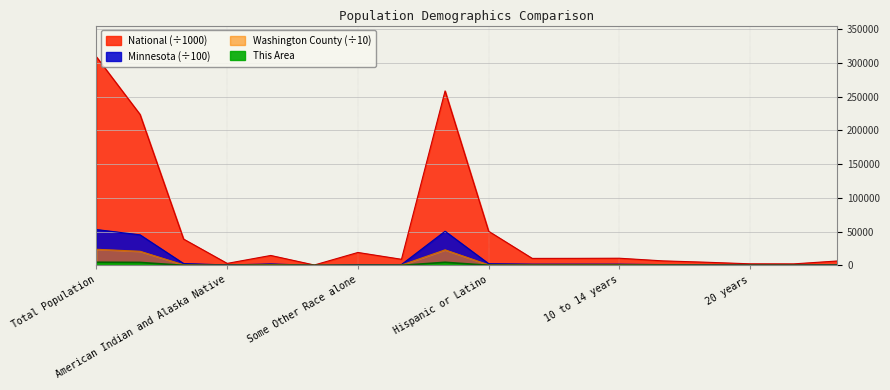

What is the sum of the Minnesota values at Native Hawaiian and Other Pacific and Two or More Races?

1273.0